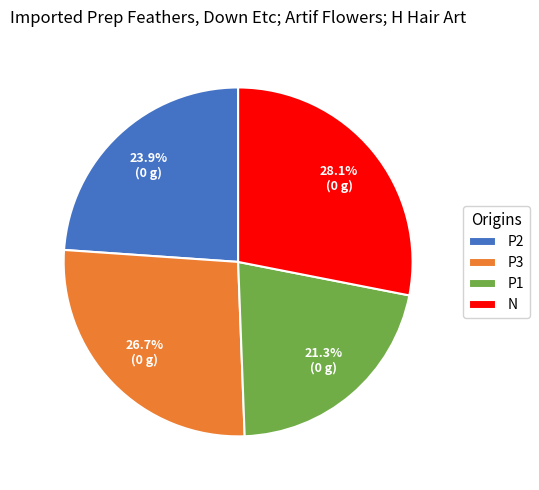

Is it true that P2 is 36% of the pie?

False